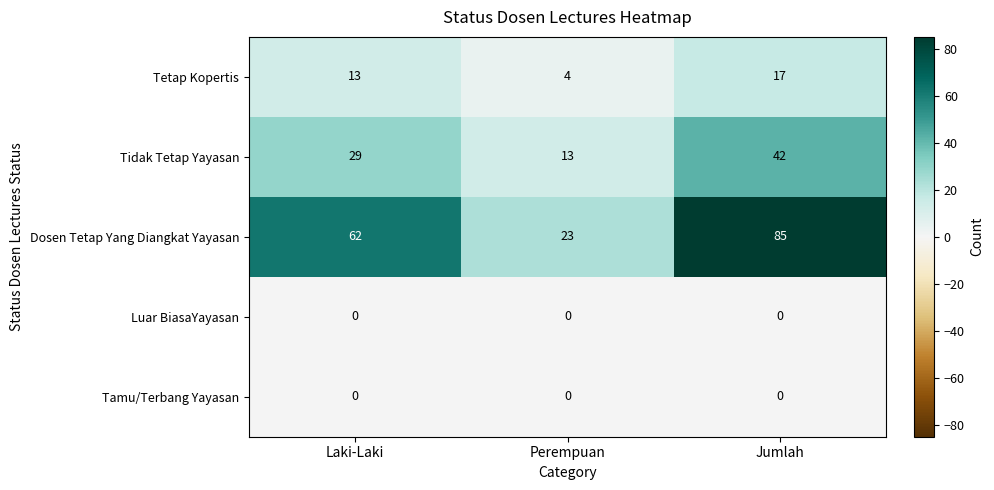

What is the minimum value for Tetap Kopertis?

4